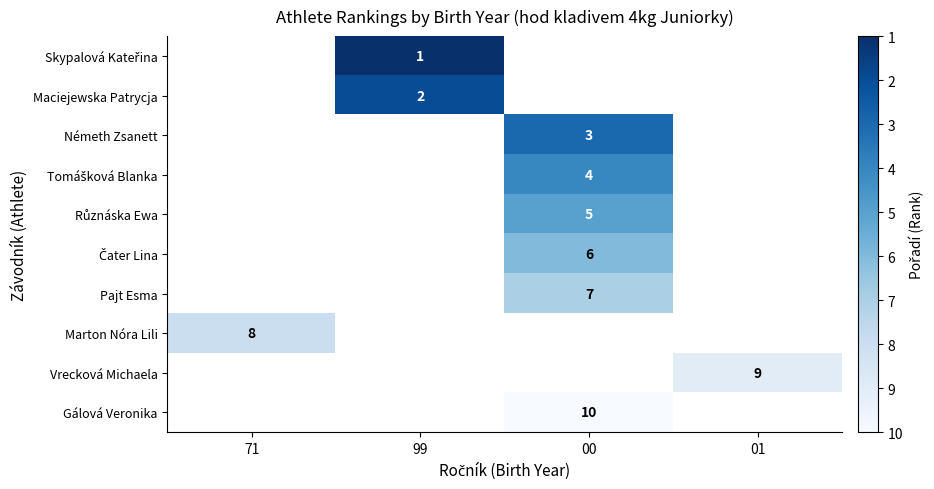

What is the highest value of the Různáska Ewa series?

5